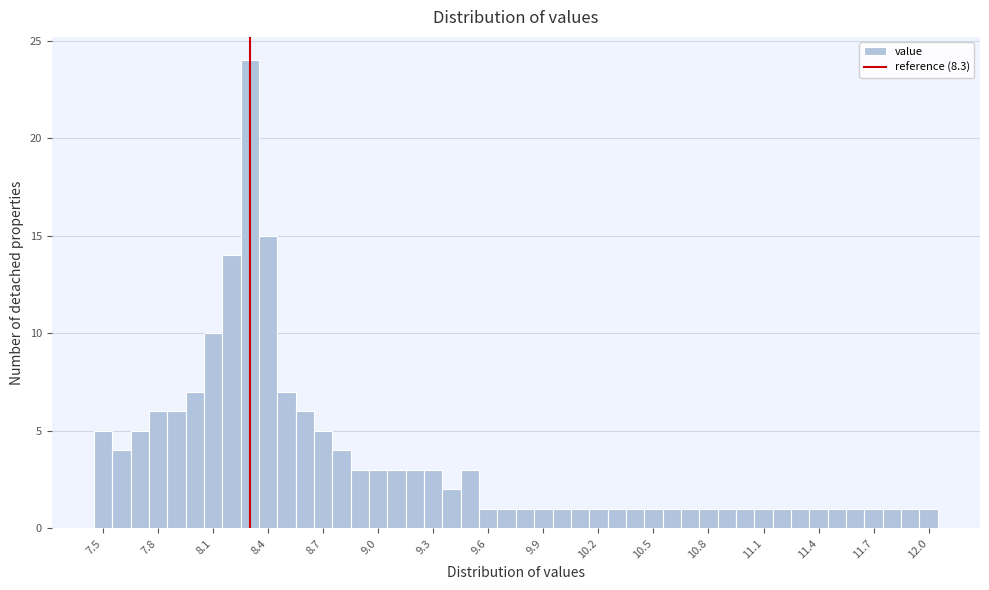

Around what value on the x-axis is the tallest bar? Give the approximate position of its centre, as read against the axis.

8.30